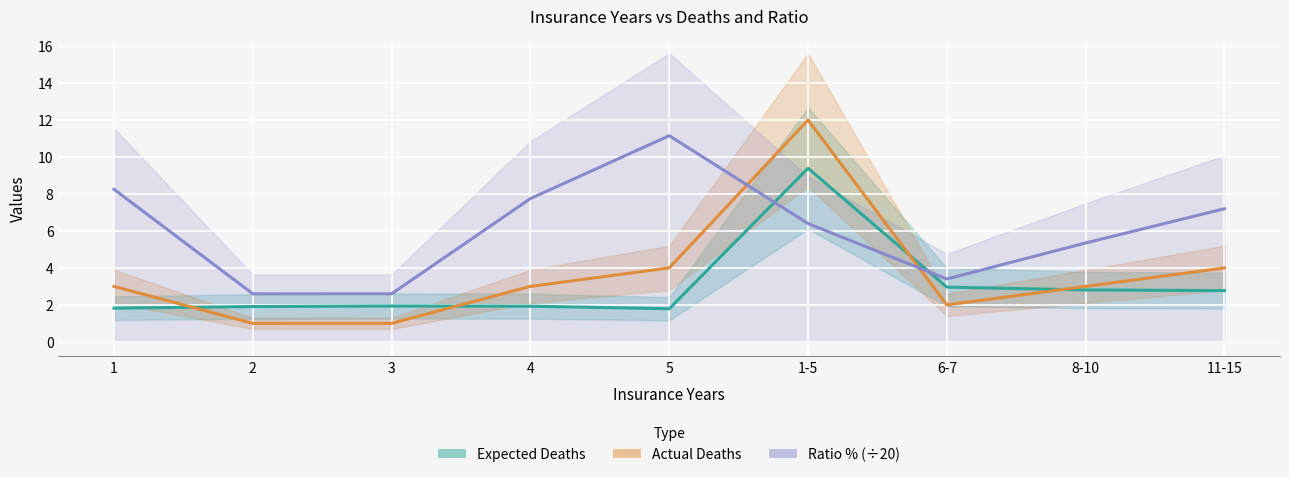

Rank the categories by Expected Deaths value from lowest to highest.

5, 1, 2, 4, 3, 11-15, 8-10, 6-7, 1-5